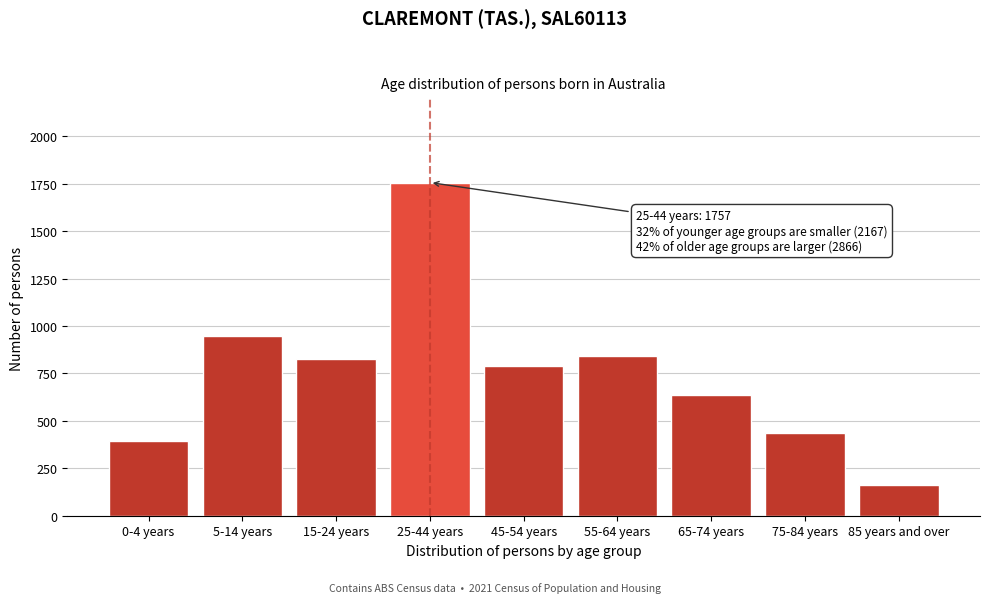

Reading left to right, transcribe all the data shown in this chart.

0-4 years=393	5-14 years=949	15-24 years=825	25-44 years=1757	45-54 years=792	55-64 years=841	65-74 years=636	75-84 years=437	85 years and over=160